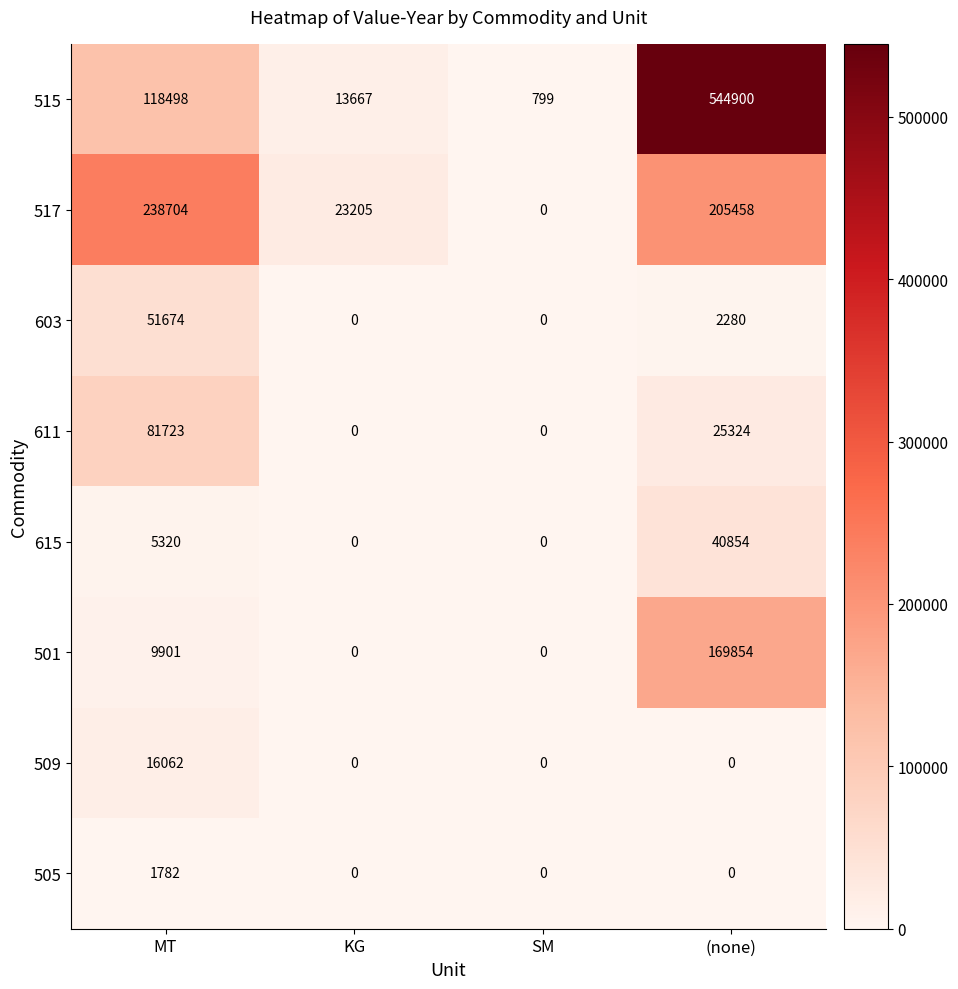

What is the difference between the 517 values at (none) and MT?

33246